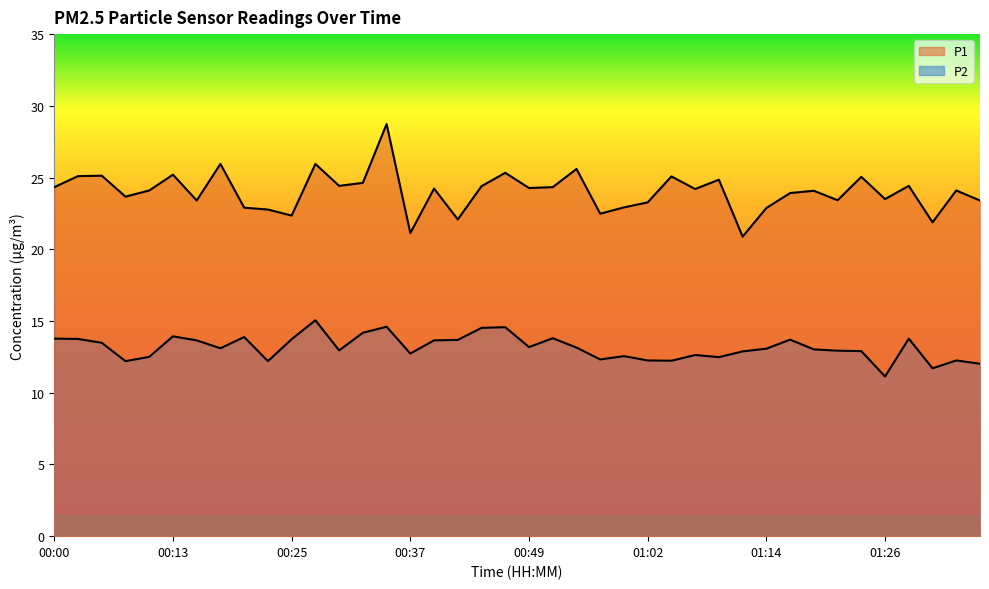

What are all the series names shown in the legend?

P1, P2